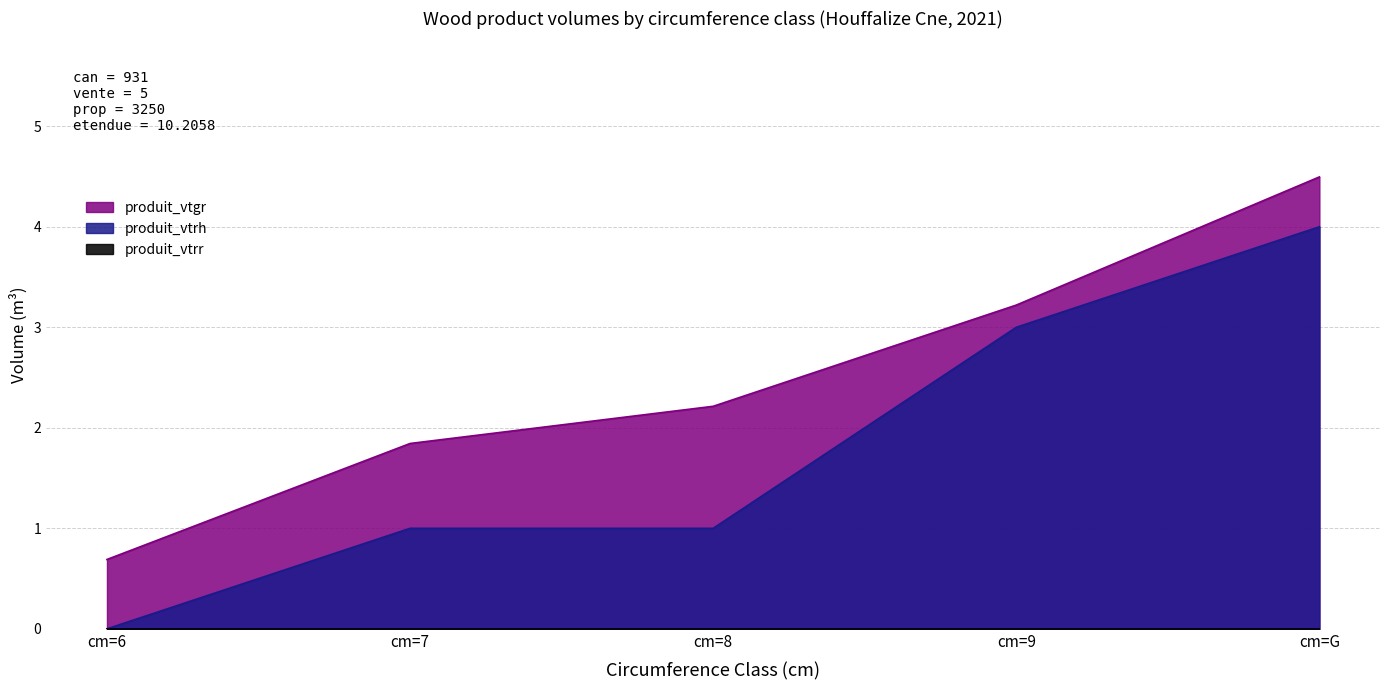

Read the produit_vtrh value at cm=G.

4.0